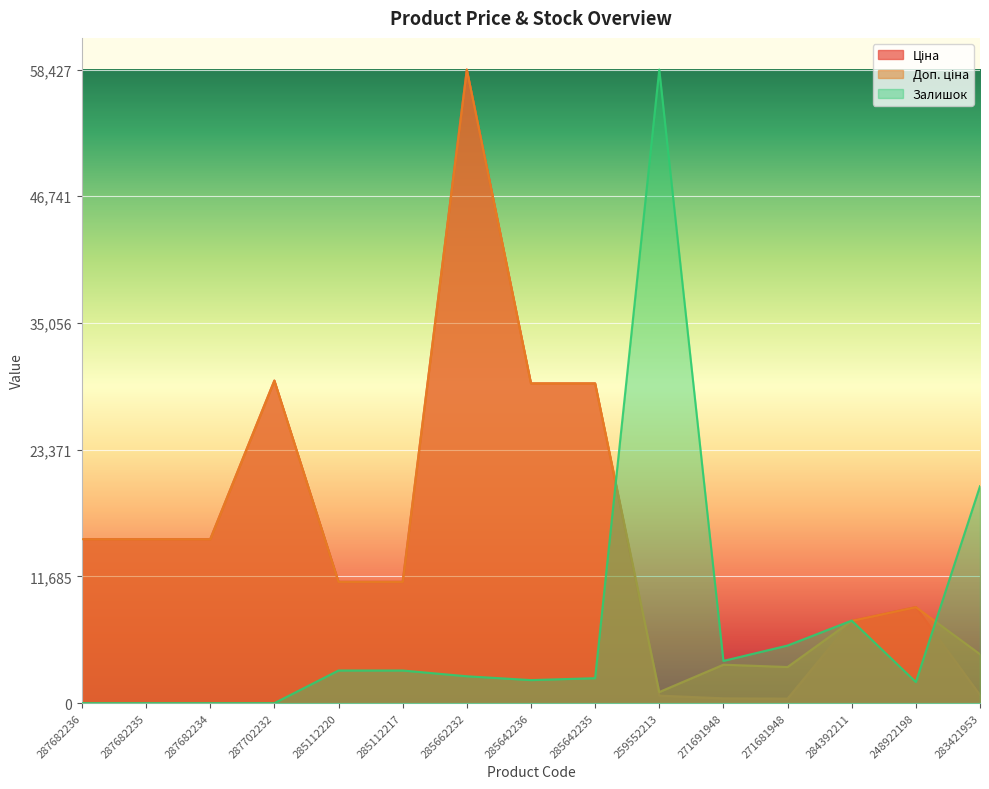

After their last crossing, which series has the higher values: Доп. ціна or Залишок?

Залишок